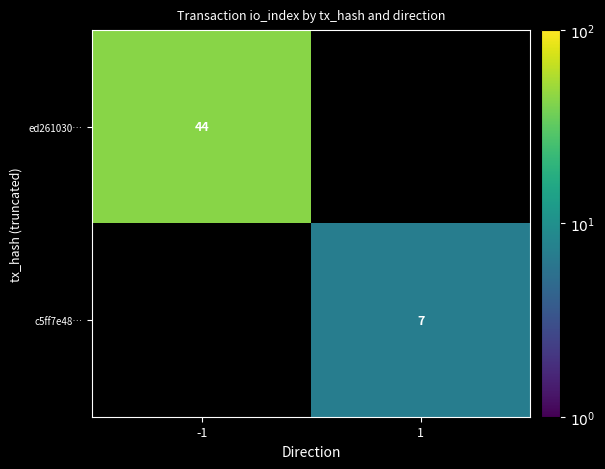

Is it true that ed261030… equals 44 at -1?

True